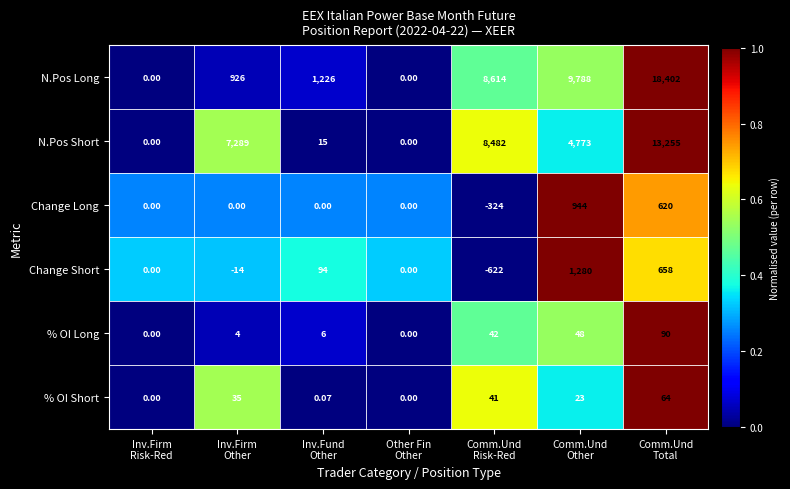

Which series has the largest total across all categories?

N.Pos Long